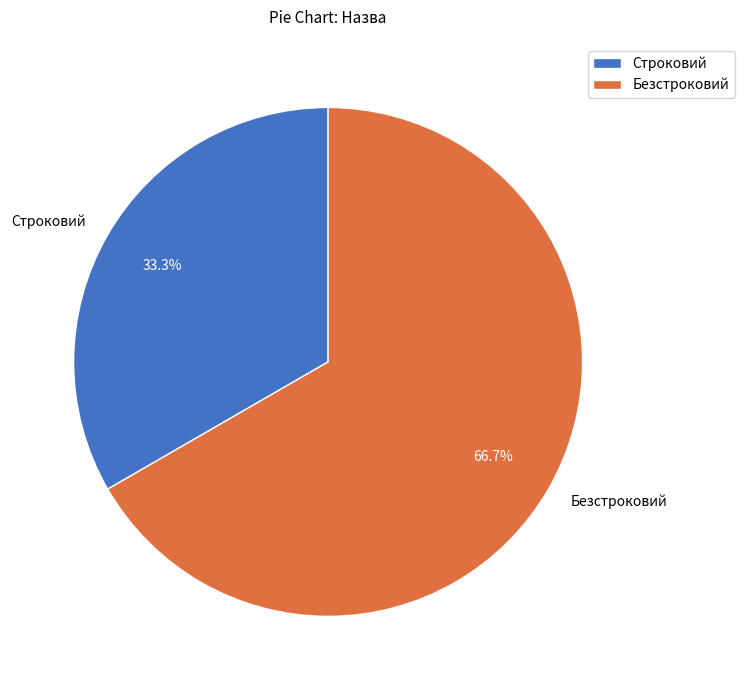

To the nearest percent, what portion does Безстроковий represent?

67%